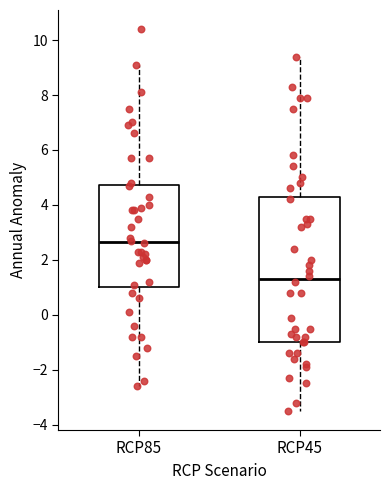

Comparing the boxes themselves (not the whiskers), which one is the tallest?

RCP45